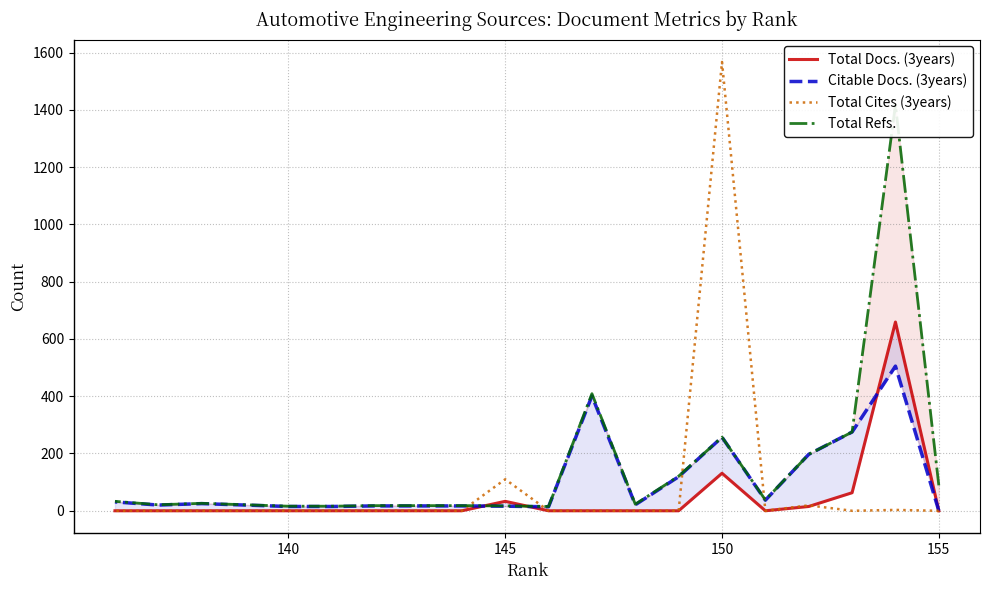

How many categories are shown in the chart?

20